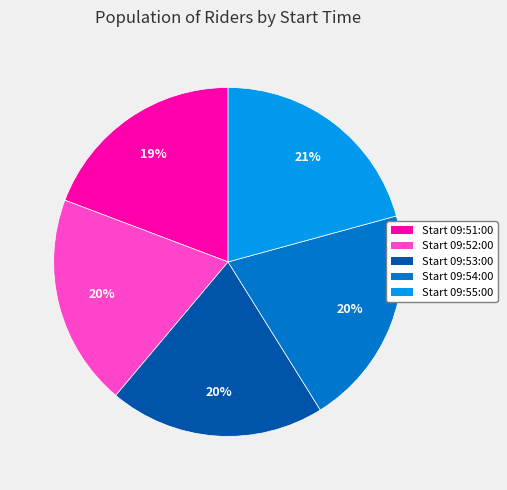

Combined, do Start 09:52:00 and Start 09:51:00 account for over 50%?

No